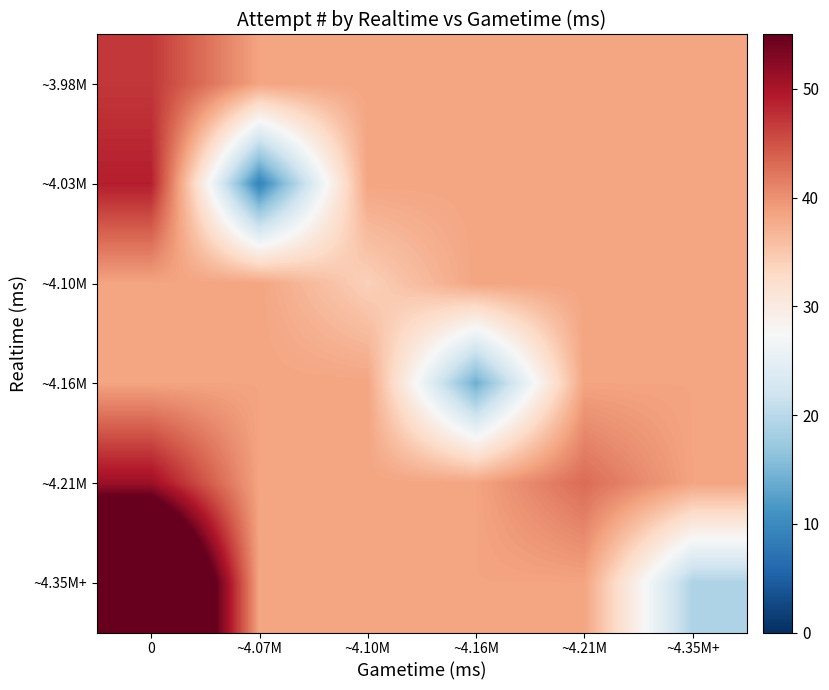

Which series has the widest spread of values?

~4.35M+